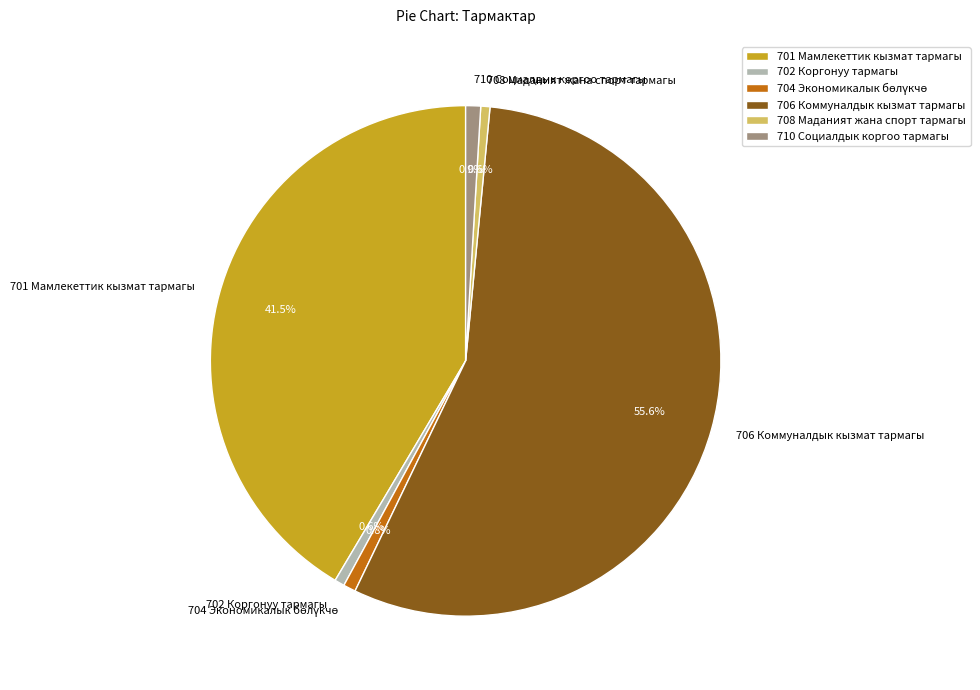

Do 702 Коргонуу тармагы and 708 Маданият жана спорт тармагы together represent more than half of the pie?

No